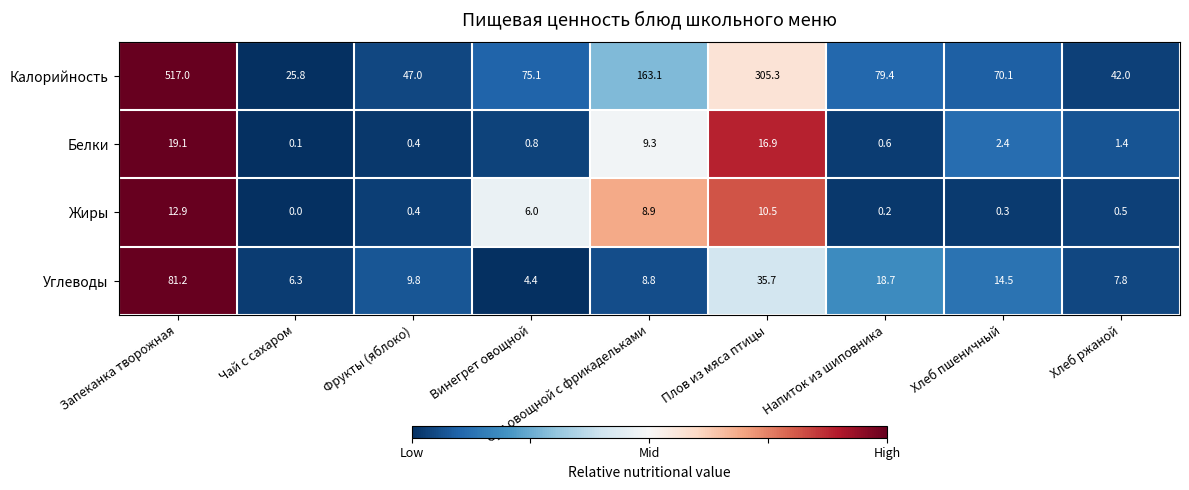

Which series has the widest spread of values?

Калорийность